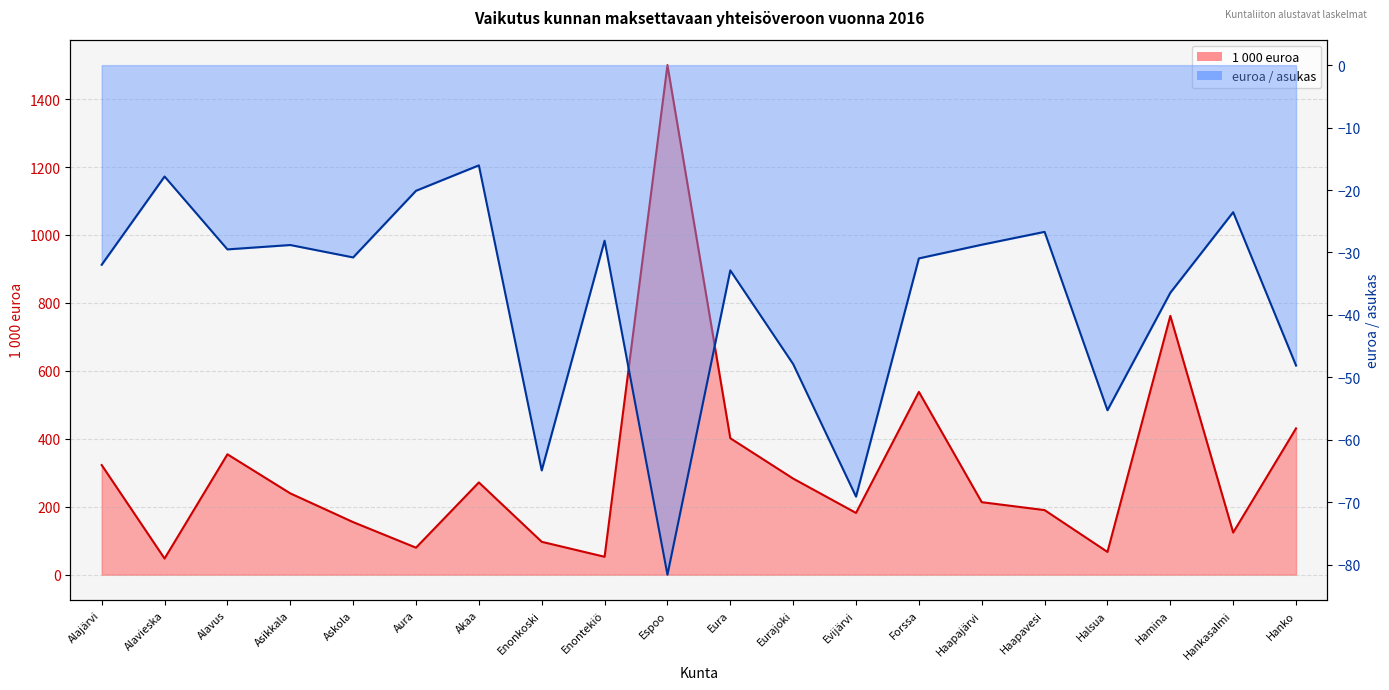

What is the label of the 13th point from the right?

Enonkoski